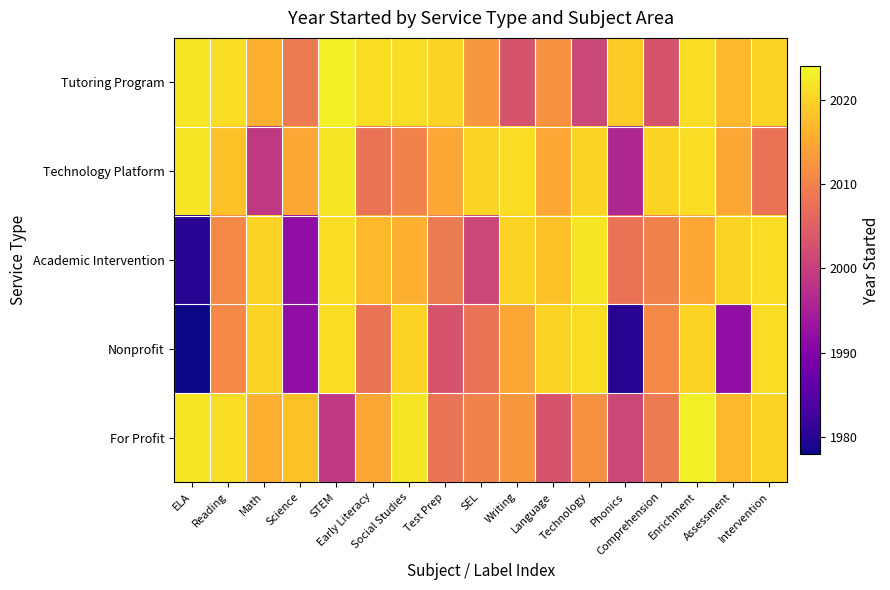

Reading left to right, list all the values displayed in this chart.

Tutoring Program: ELA=2022	Reading=2021	Math=2016	Science=2009	STEM=2023	Early Literacy=2021	Social Studies=2021	Test Prep=2020	SEL=2013	Writing=2003	Language=2012	Technology=2001	Phonics=2019	Comprehension=2003	Enrichment=2021	Assessment=2017	Intervention=2020
Technology Platform: ELA=2022	Reading=2018	Math=1999	Science=2015	STEM=2022	Early Literacy=2008	Social Studies=2010	Test Prep=2015	SEL=2020	Writing=2021	Language=2015	Technology=2020	Phonics=1996	Comprehension=2020	Enrichment=2021	Assessment=2015	Intervention=2008
Academic Intervention: ELA=1980	Reading=2011	Math=2020	Science=1992	STEM=2021	Early Literacy=2017	Social Studies=2016	Test Prep=2009	SEL=2001	Writing=2020	Language=2018	Technology=2022	Phonics=2008	Comprehension=2010	Enrichment=2015	Assessment=2020	Intervention=2021
Nonprofit: ELA=1978	Reading=2011	Math=2020	Science=1992	STEM=2021	Early Literacy=2008	Social Studies=2020	Test Prep=2003	SEL=2008	Writing=2015	Language=2020	Technology=2021	Phonics=1980	Comprehension=2011	Enrichment=2020	Assessment=1992	Intervention=2021
For Profit: ELA=2022	Reading=2021	Math=2016	Science=2018	STEM=1999	Early Literacy=2015	Social Studies=2022	Test Prep=2008	SEL=2010	Writing=2013	Language=2003	Technology=2012	Phonics=2001	Comprehension=2009	Enrichment=2023	Assessment=2017	Intervention=2020